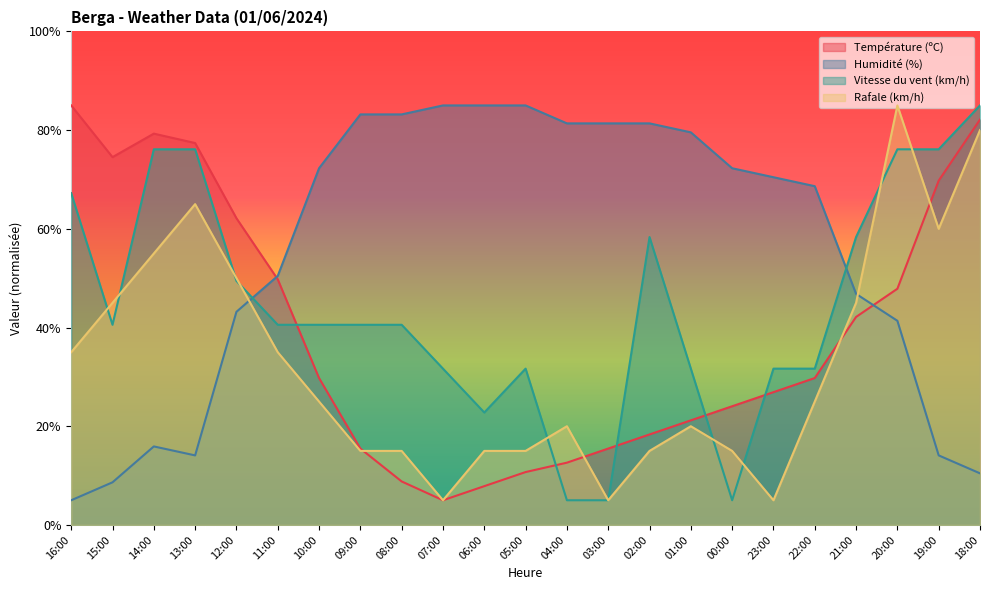

How many values in the Rafale (km/h) series exceed 25?

10